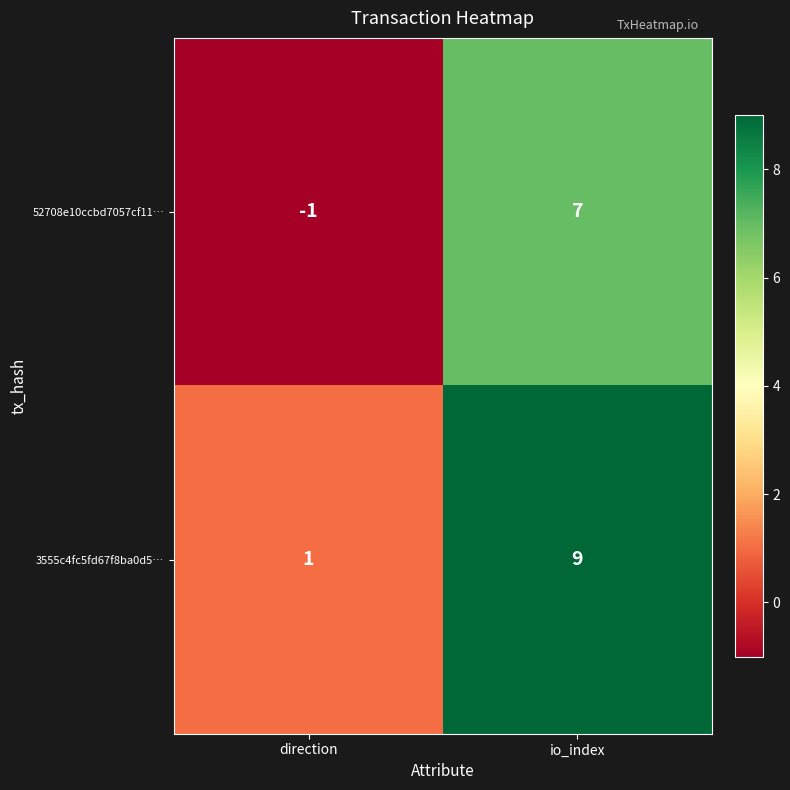

At io_index, list the series in order from largest to smallest.

3555c4fc5fd67f8ba0d5…, 52708e10ccbd7057cf11…